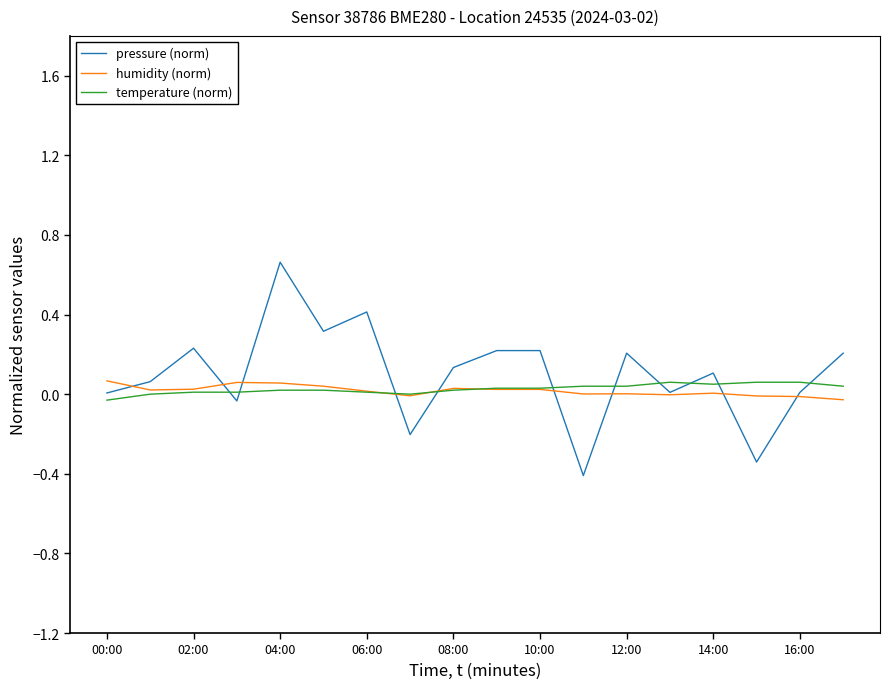

Which series has the widest spread of values?

pressure (norm)